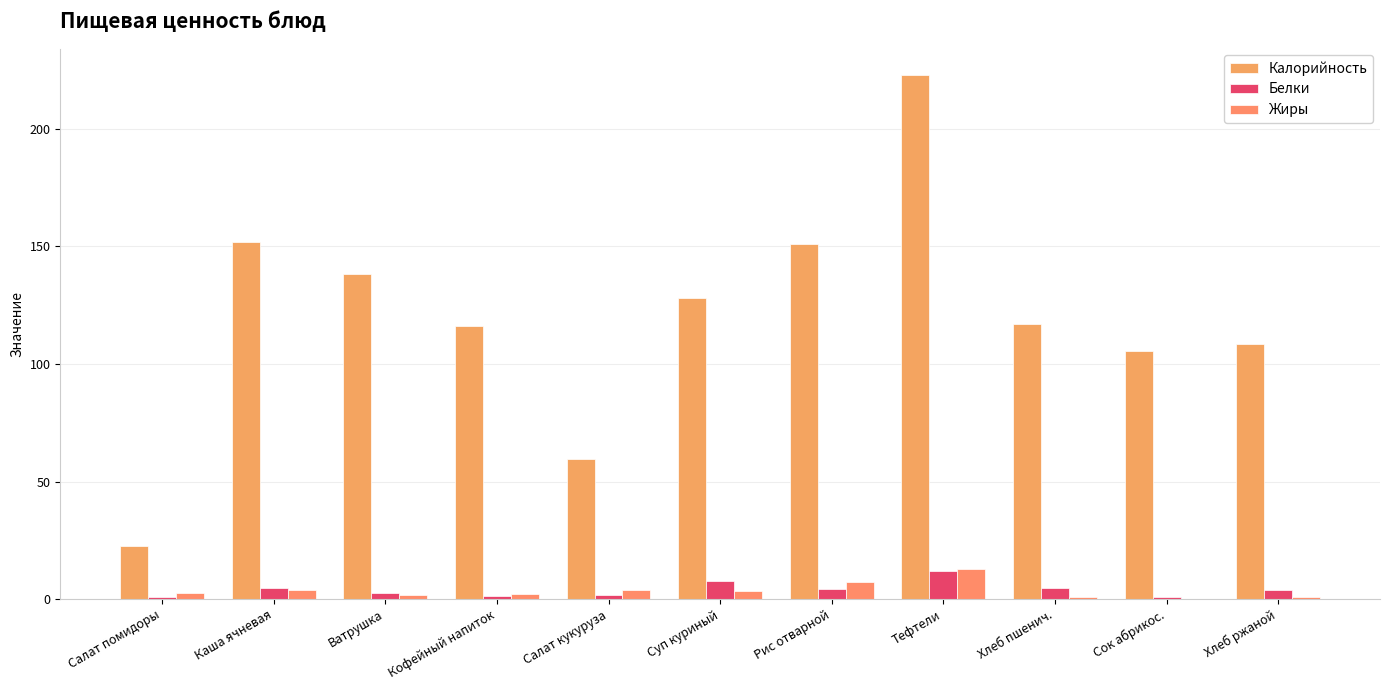

Which series has the largest total across all categories?

Калорийность